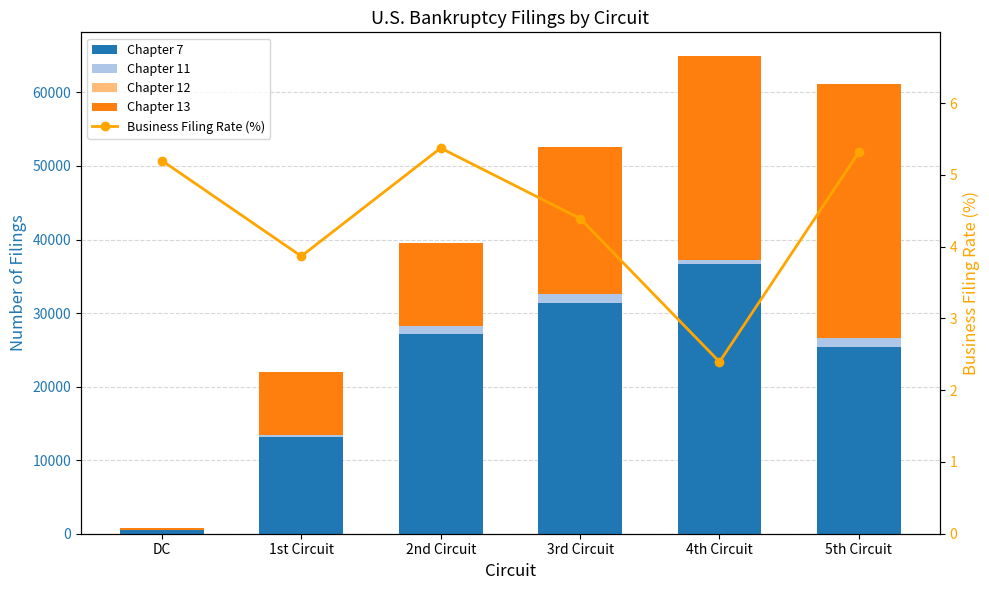

What is the label of the 2nd bar from the left?

1st Circuit